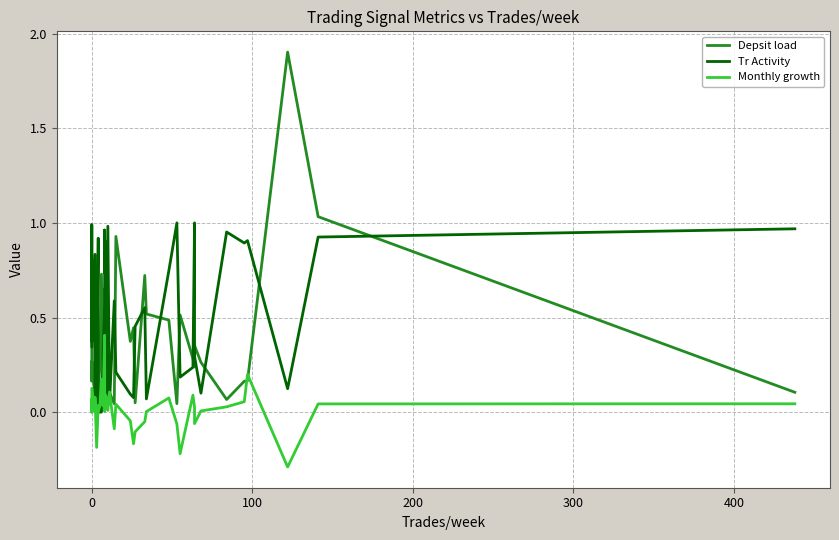

What is the maximum value for Tr Activity?

1.0